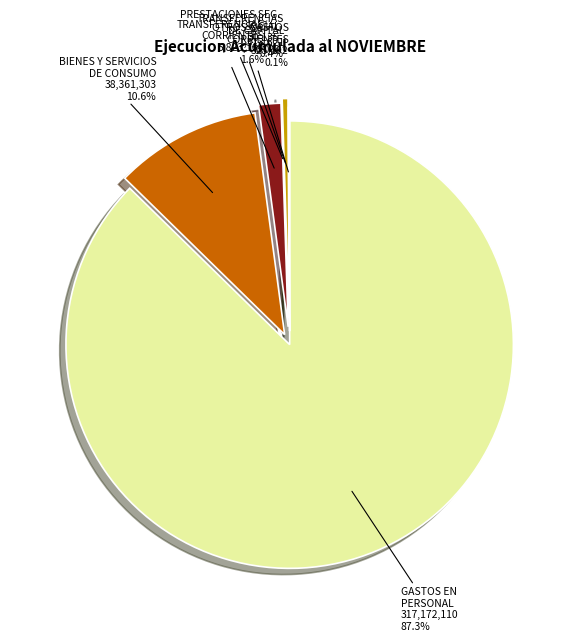

Between TRANSFERENCIAS CORRIENTES and GASTOS EN PERSONAL, which is larger?

GASTOS EN PERSONAL